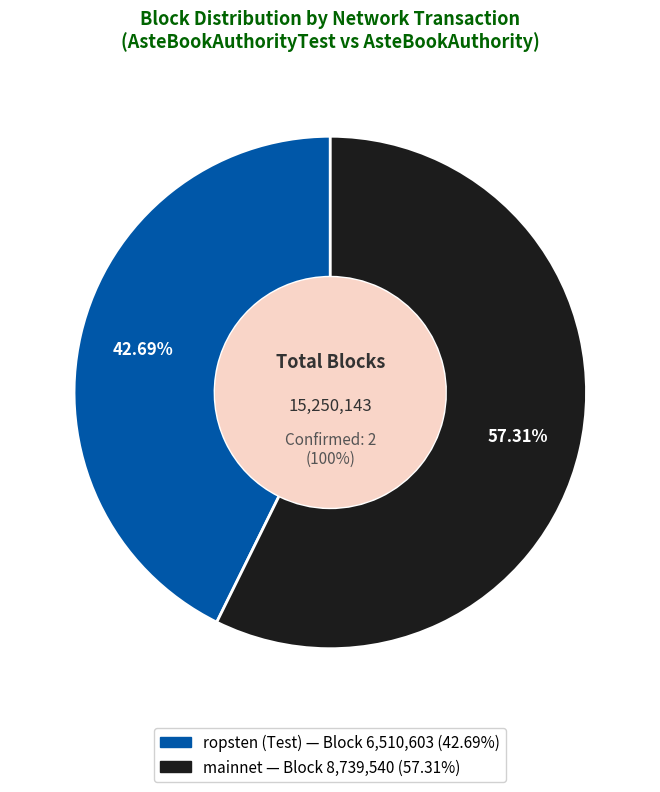

Count the number of slices in the pie.

2